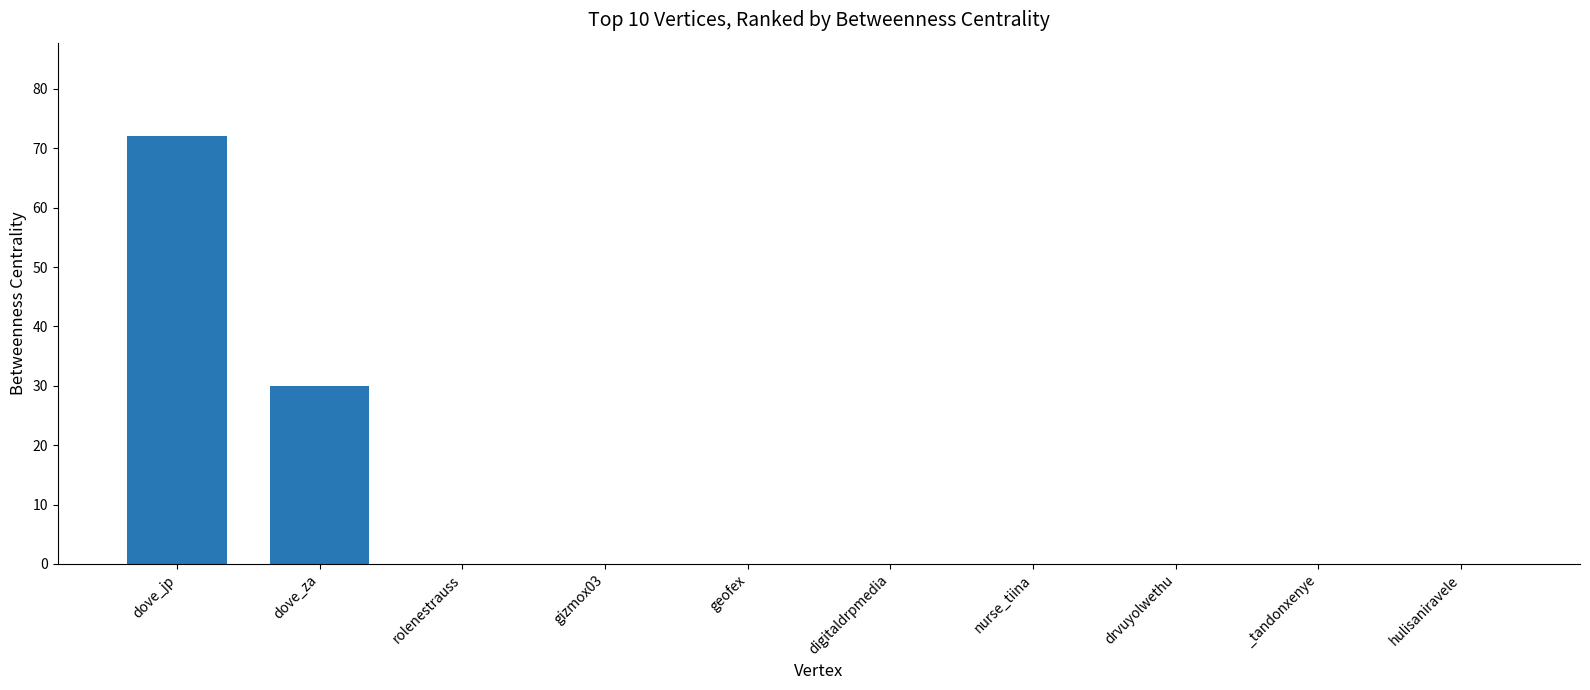

Reading left to right, list all the values displayed in this chart.

72	30	0	0	0	0	0	0	0	0